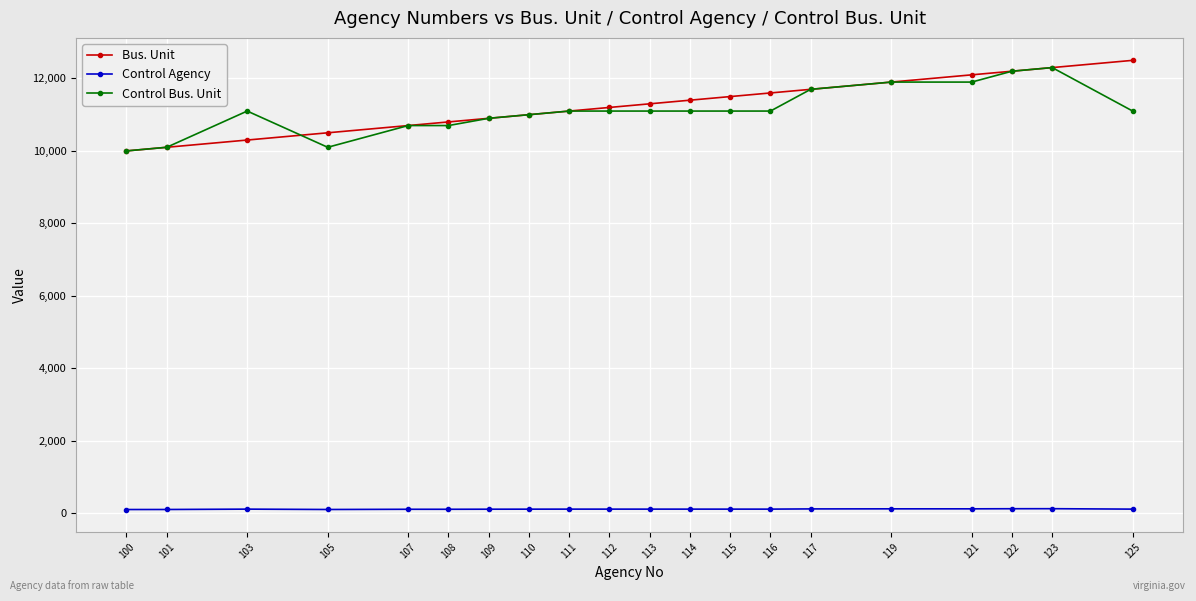

True or false: Bus. Unit and Control Agency intersect in this chart.

False